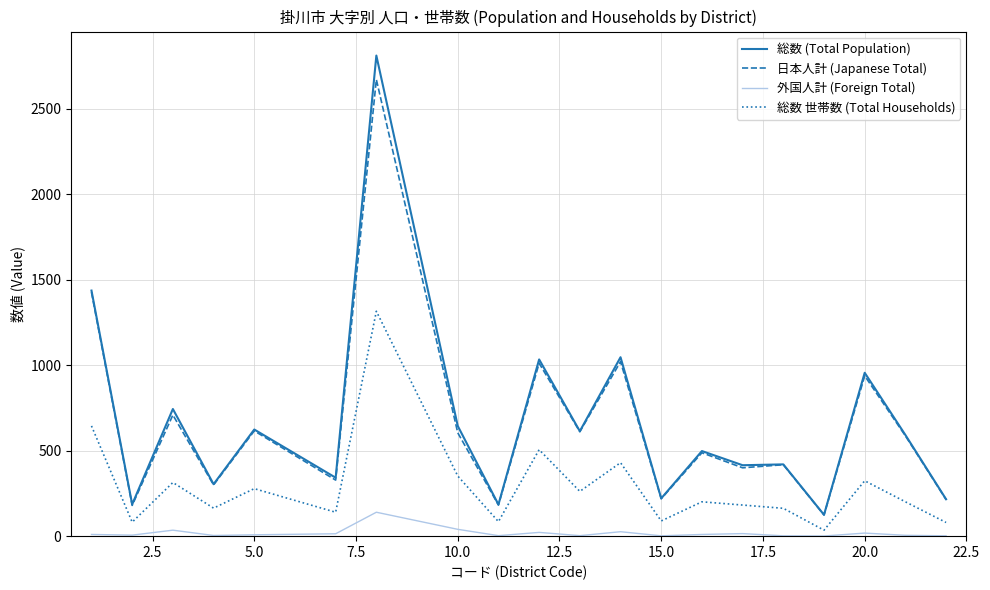

True or false: 日本人計 (Japanese Total) and 外国人計 (Foreign Total) cross at least once.

False